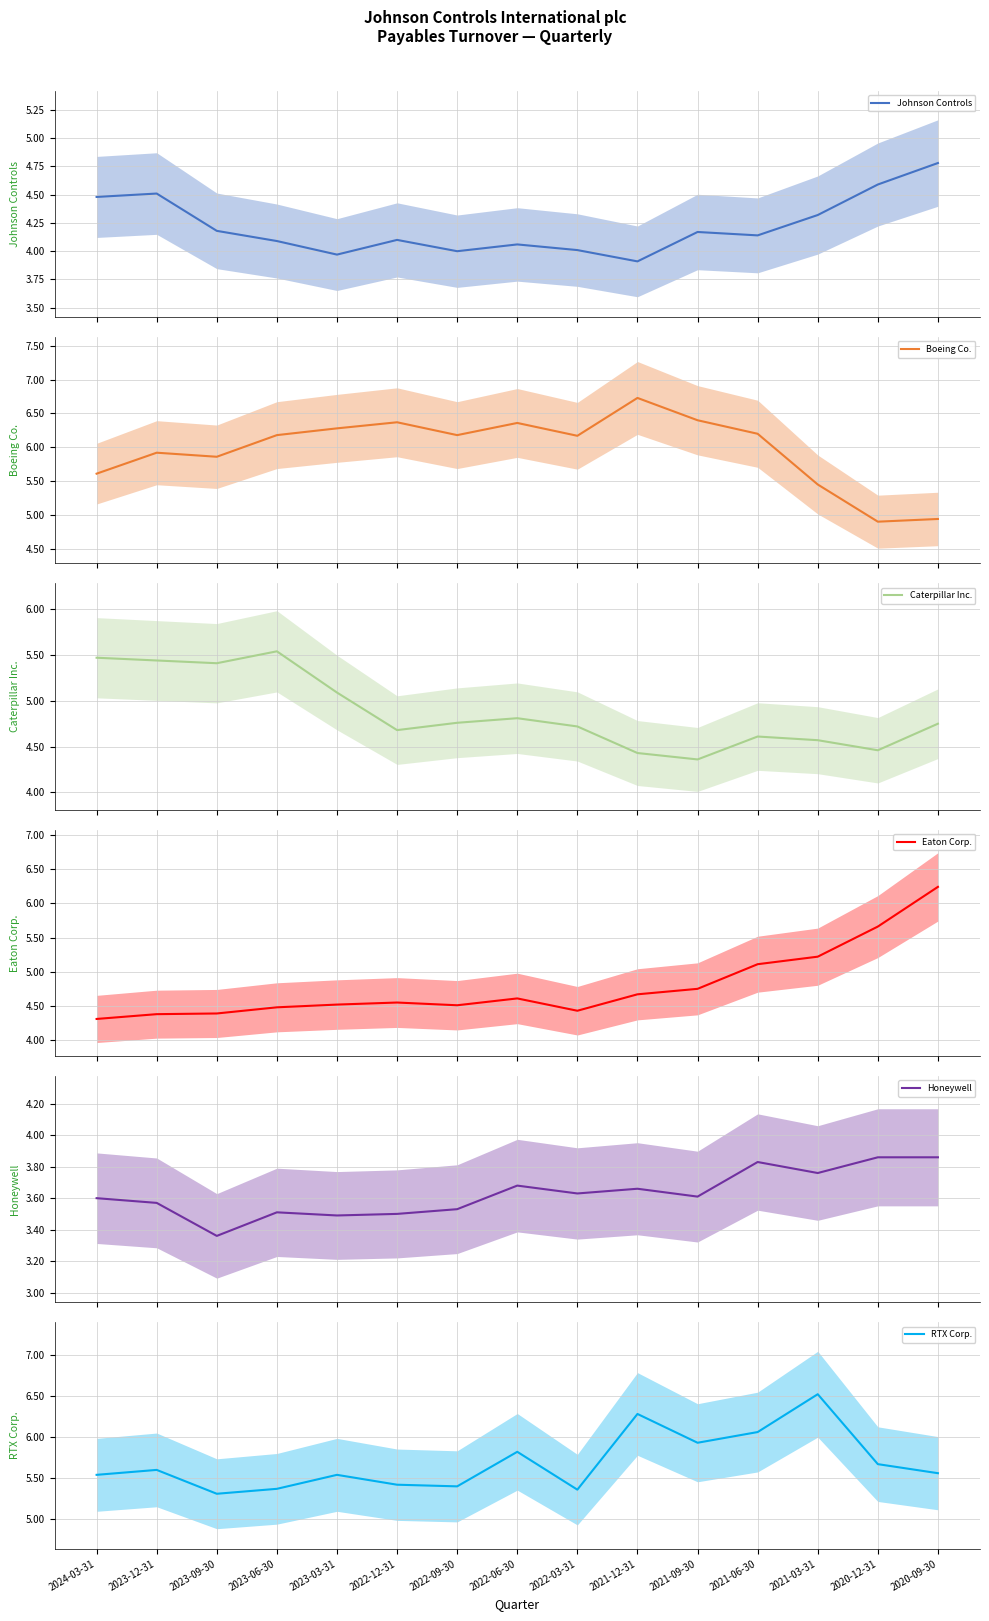

Does the chart have visible grid lines?

Yes